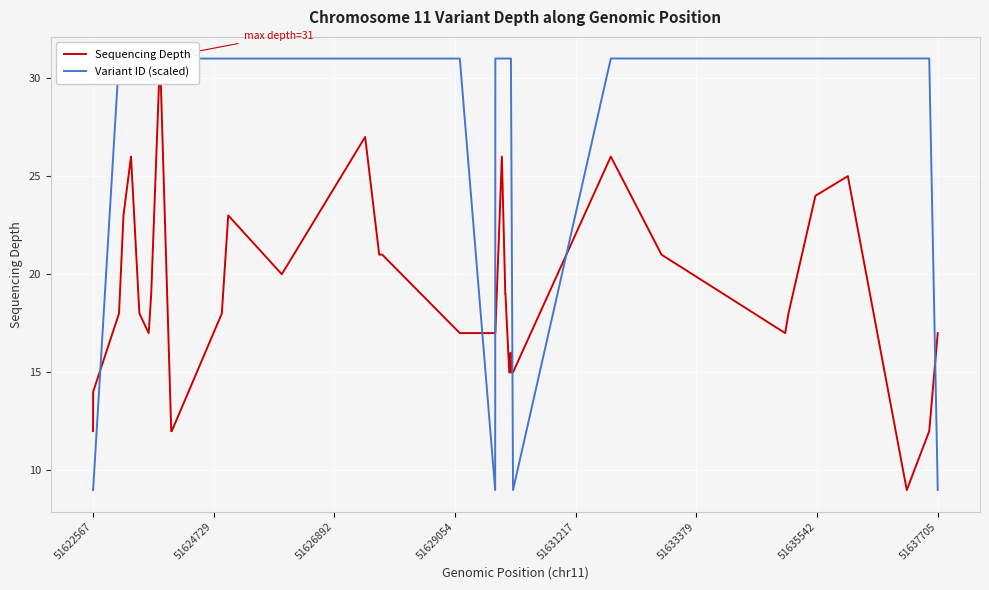

What is the minimum value for Variant ID (scaled)?

9.0